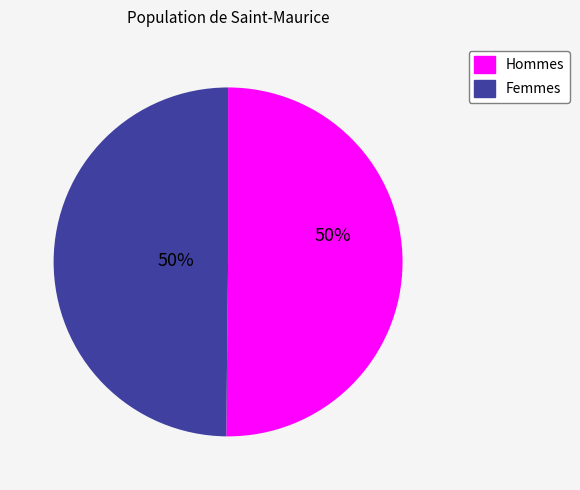

To the nearest percent, what is the average slice percentage?

50%